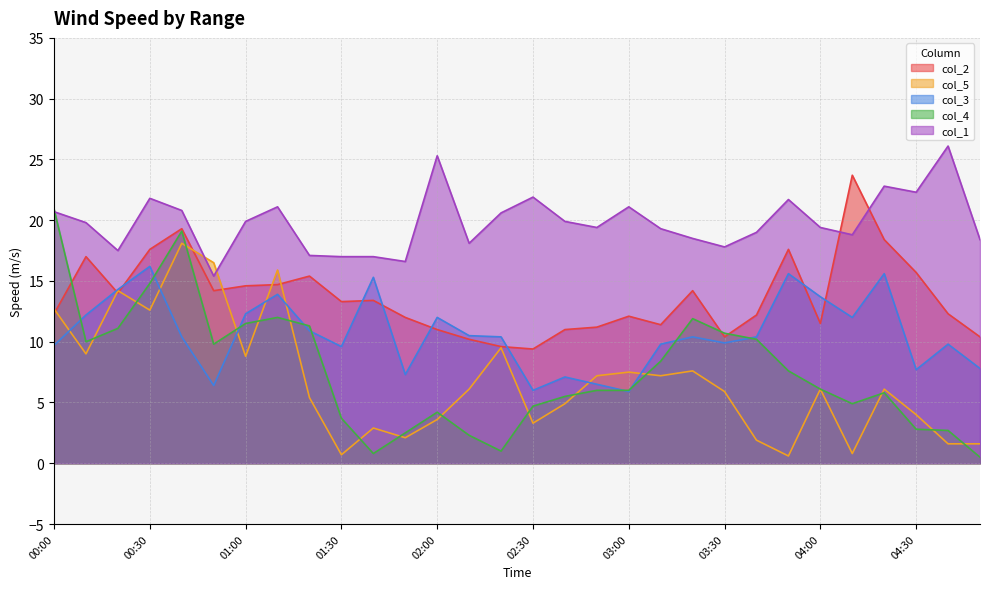

Which has a higher value, 04:50 or 02:10?

04:50